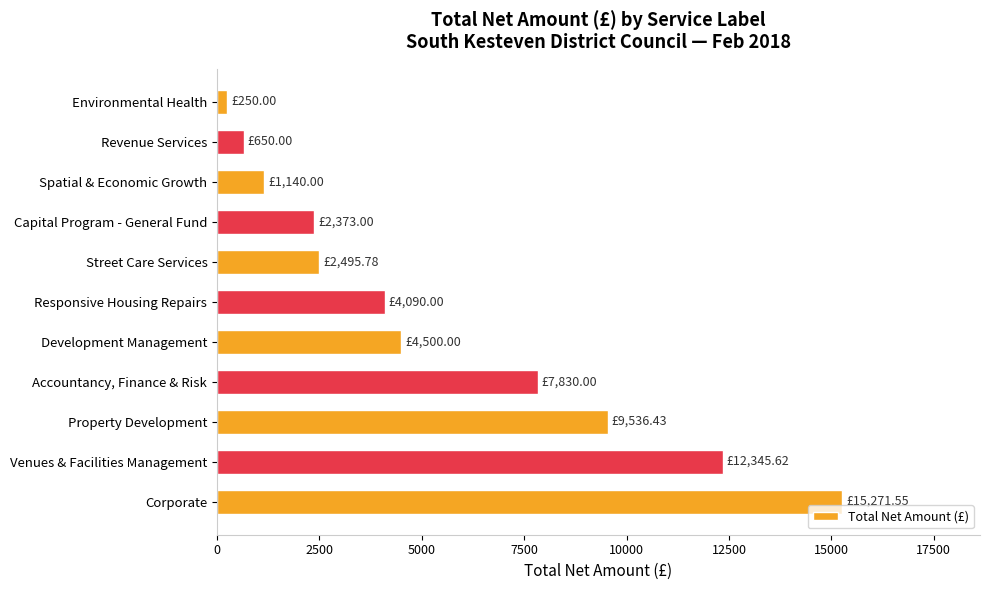

List the labels in order of value, smallest first.

Environmental Health, Revenue Services, Spatial & Economic Growth, Capital Program - General Fund, Street Care Services, Responsive Housing Repairs, Development Management, Accountancy, Finance & Risk, Property Development, Venues & Facilities Management, Corporate